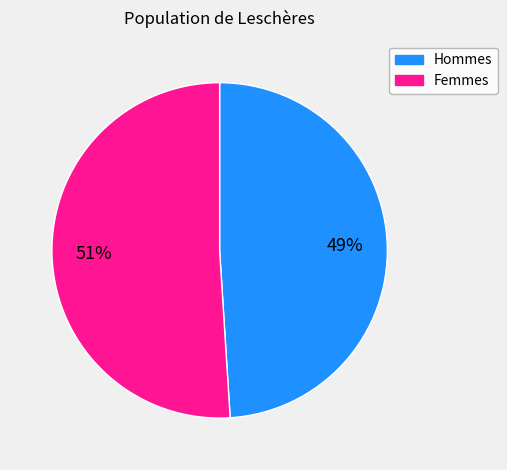

To the nearest percent, what is the difference between the largest and smallest slice percentages?

2%